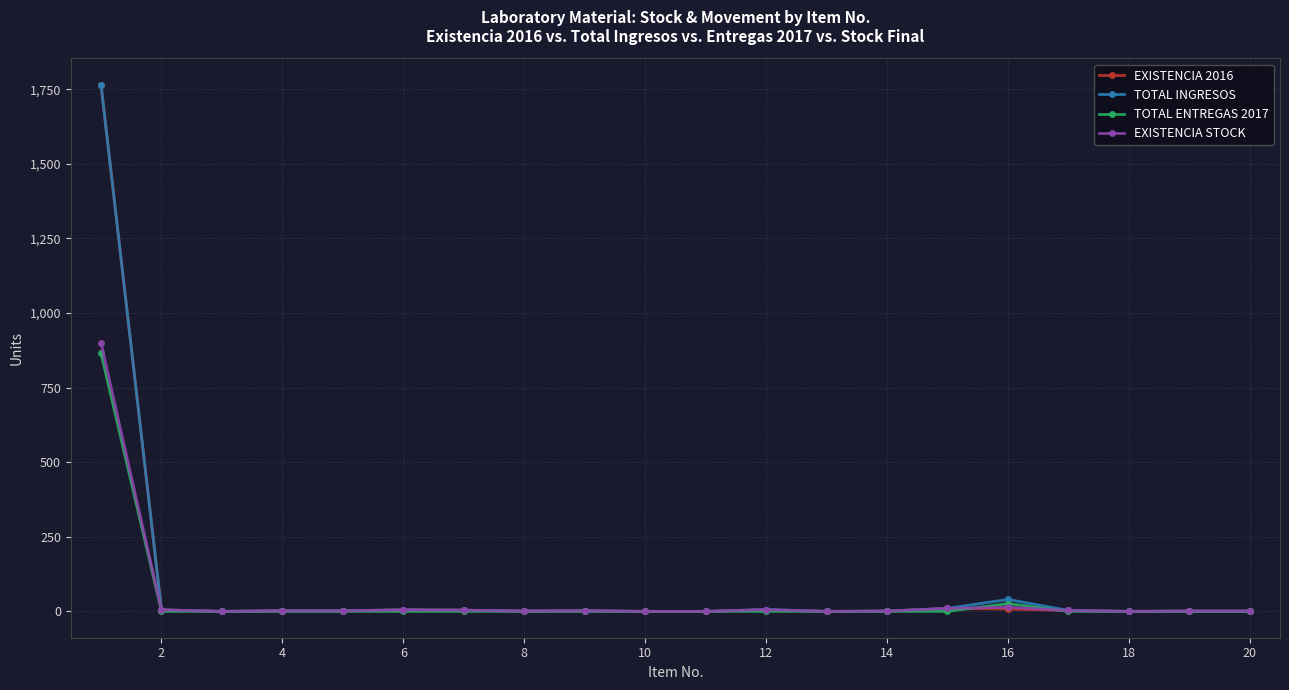

What is the value of the EXISTENCIA STOCK point at the 14th from the left?

1.0